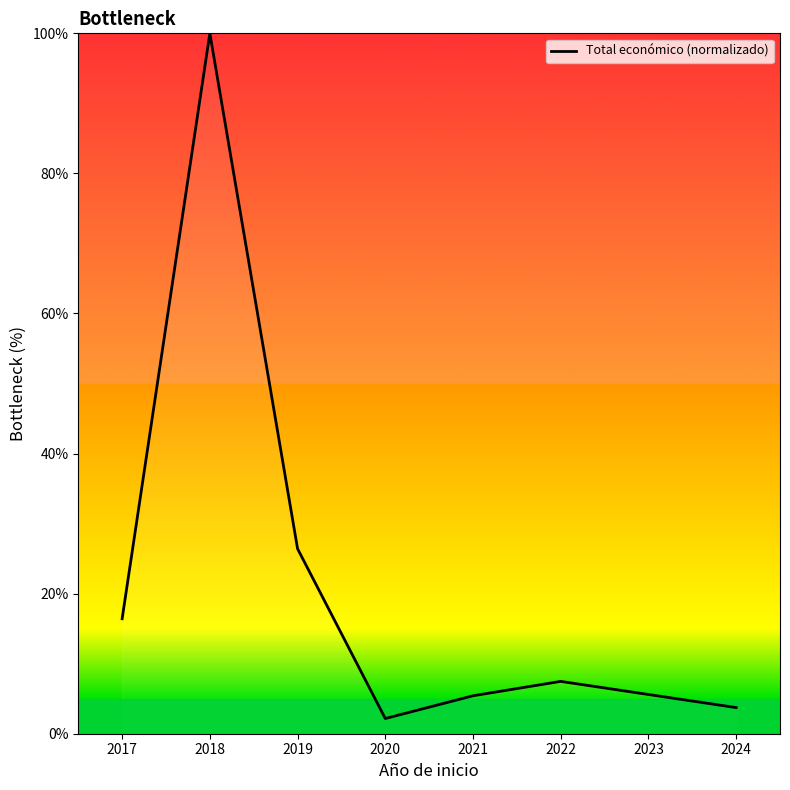

Rank the categories by value from lowest to highest.

2020, 2024, 2021, 2022, 2017, 2019, 2018